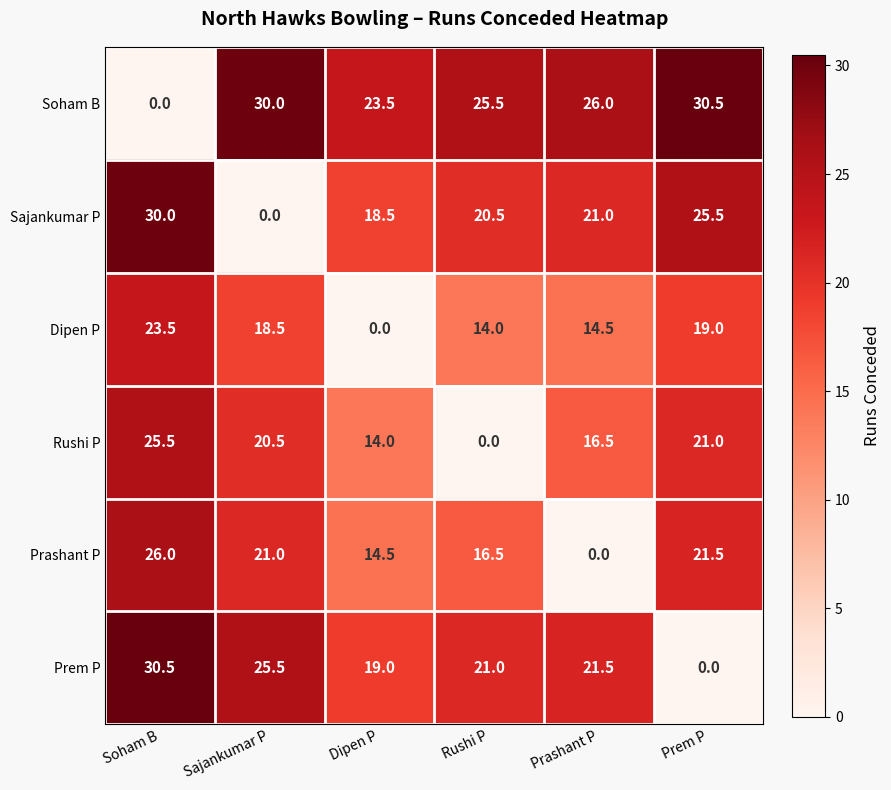

What is the total value across all series at Prem P?

117.5